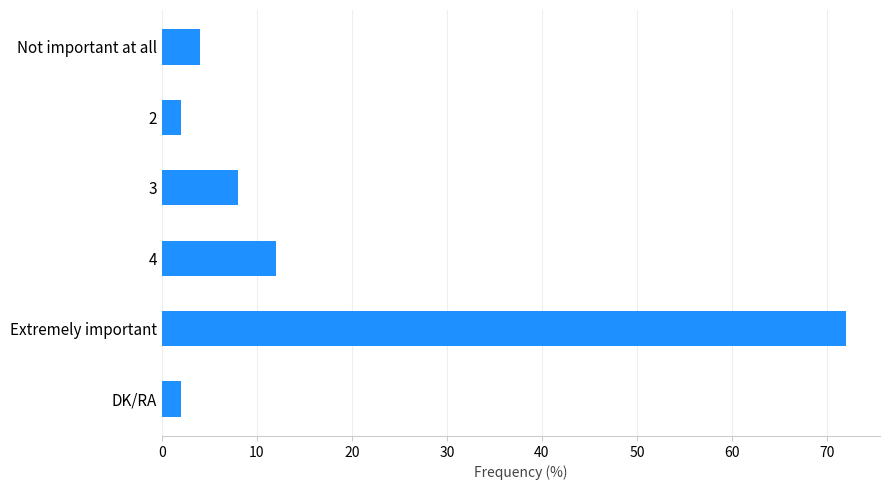

Between 3 and Not important at all, which is larger?

3